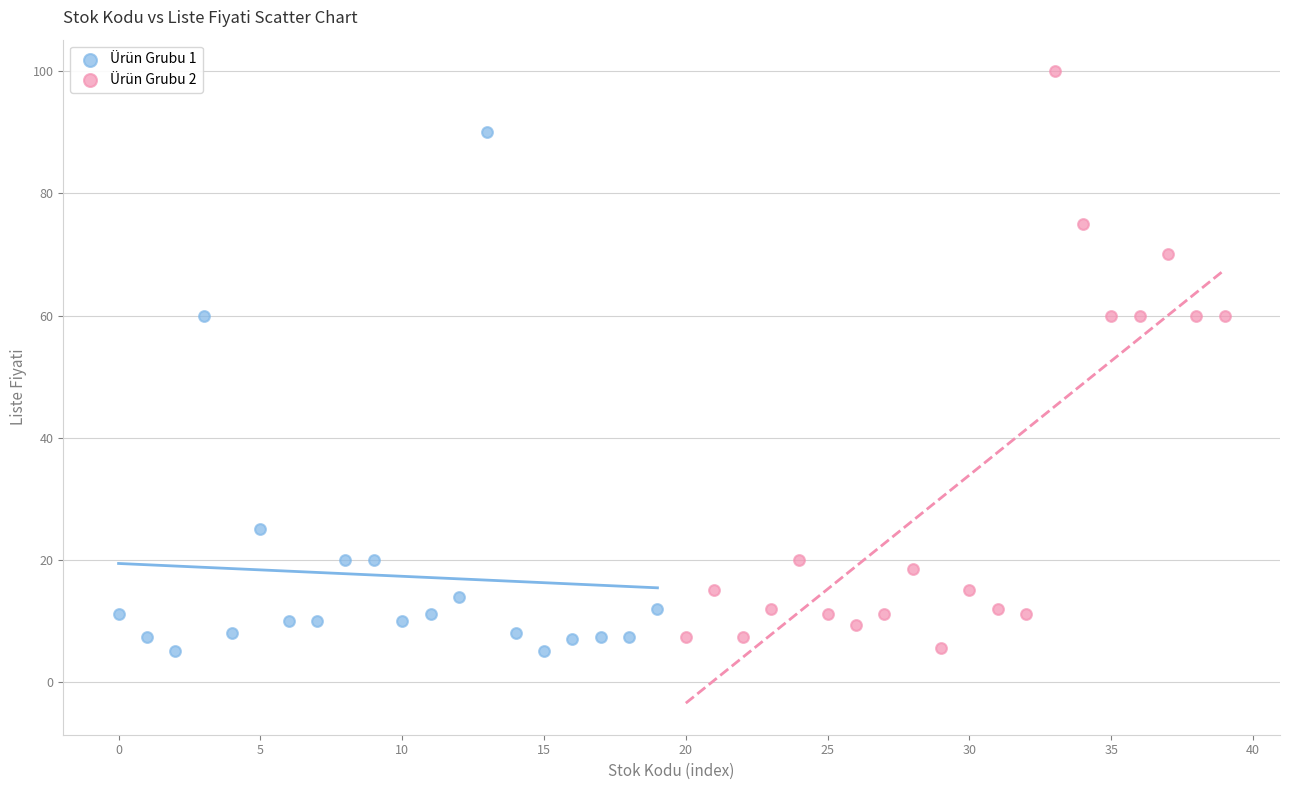

Which series reaches the maximum Y coordinate?

Ürün Grubu 2